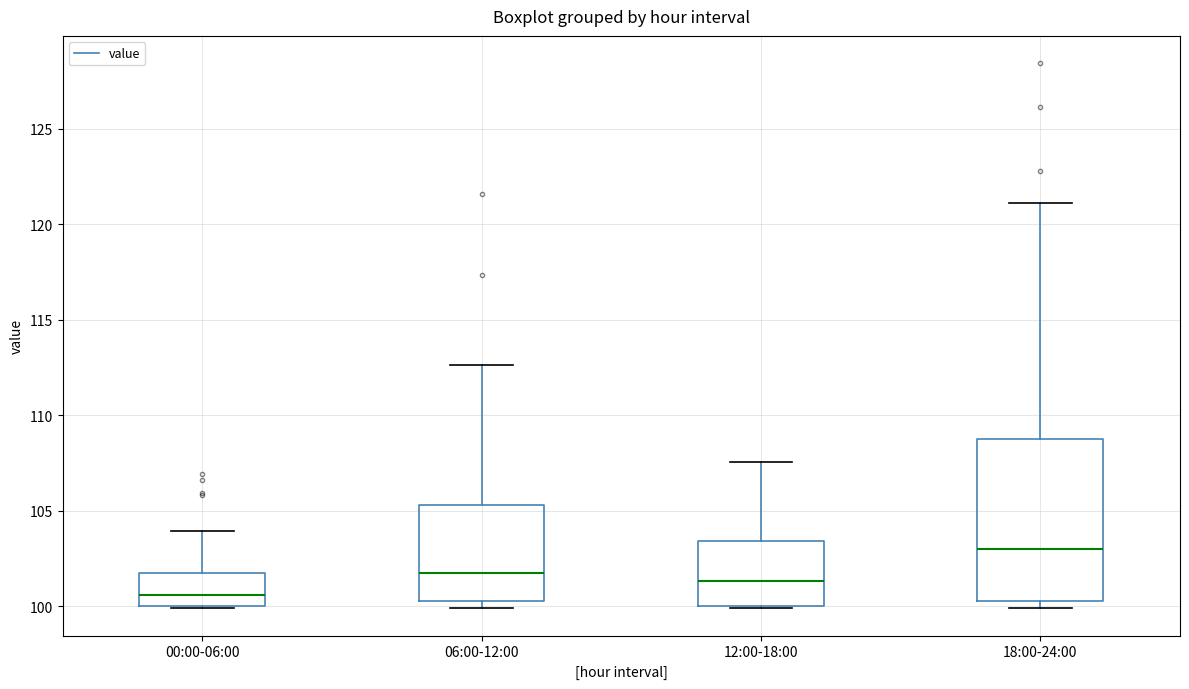

Which box's median line is the lowest?

00:00-06:00